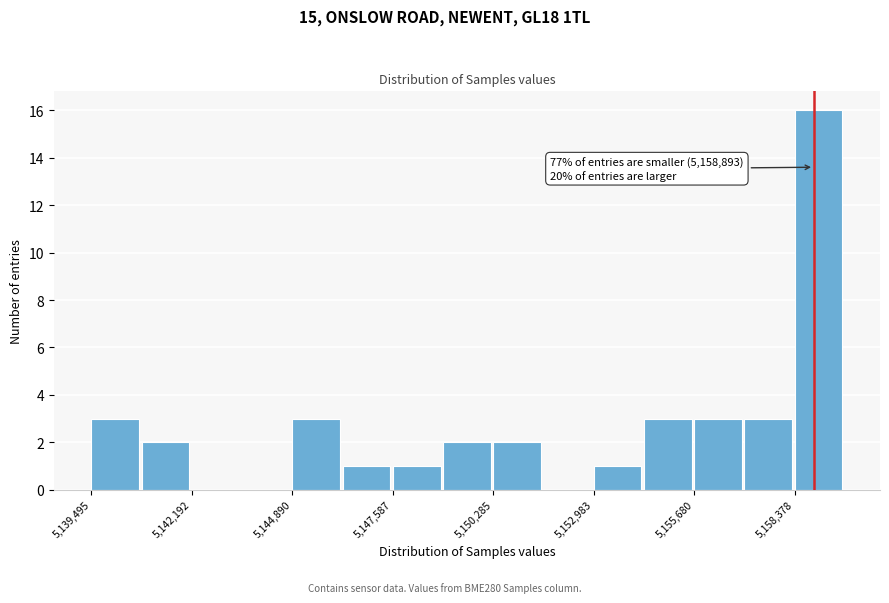

Around what value on the x-axis is the tallest bar? Give the approximate position of its centre, as read against the axis.

5159000